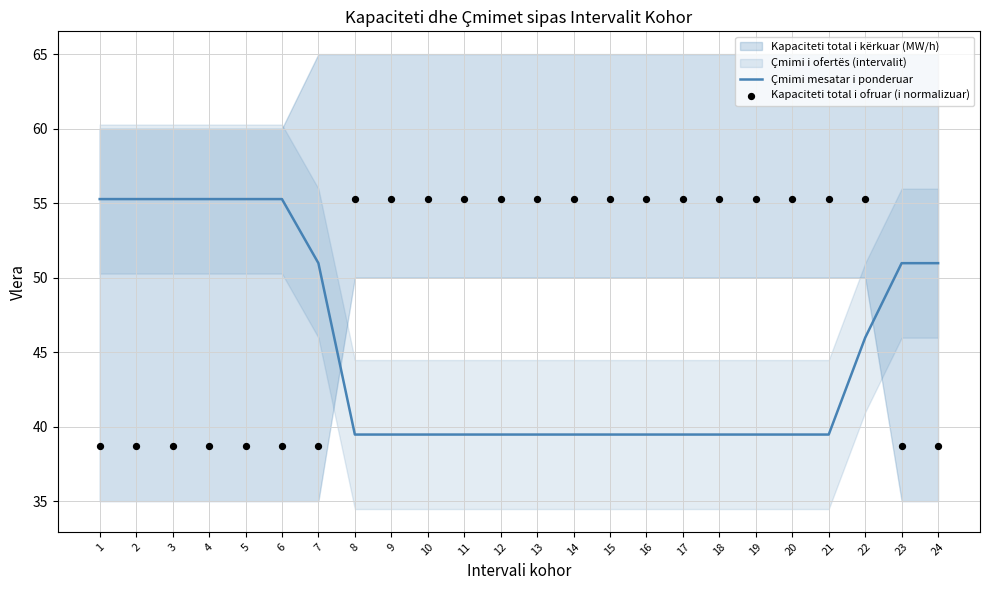

The value of Çmimi mesatar i ponderuar at 10 is 39.5. True or false?

True